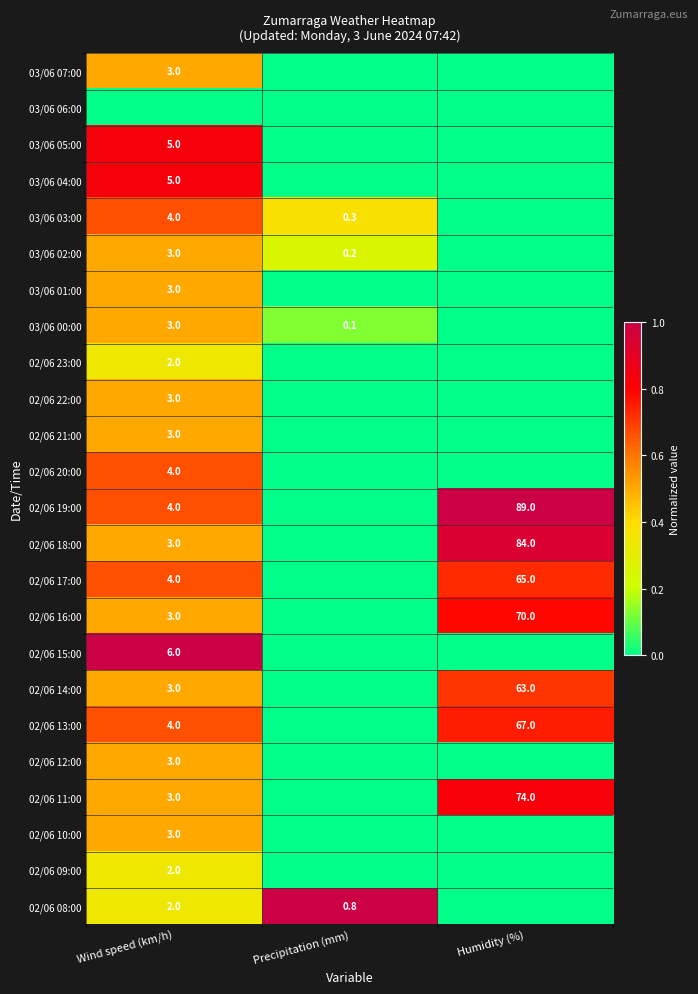

The value of 02/06 17:00 at Wind speed (km/h) is 6.6. True or false?

False